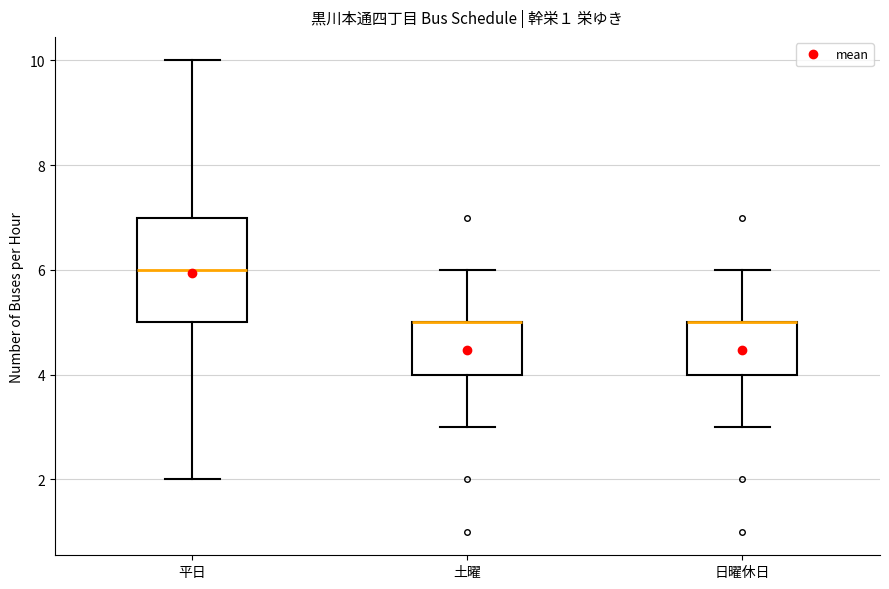

Reading left to right, read every box against the y-axis: the position of its median line, the range the box covers, and the ends of its whiskers. The values are not printed on the chart, so give them approximately, as read against the axis.

平日: median 6, box 5 to 7, whiskers 2 to 10
土曜: median 5 (drawn on the box's upper edge), box 4 to 5, whiskers 3 to 6
日曜休日: median 5 (drawn on the box's upper edge), box 4 to 5, whiskers 3 to 6